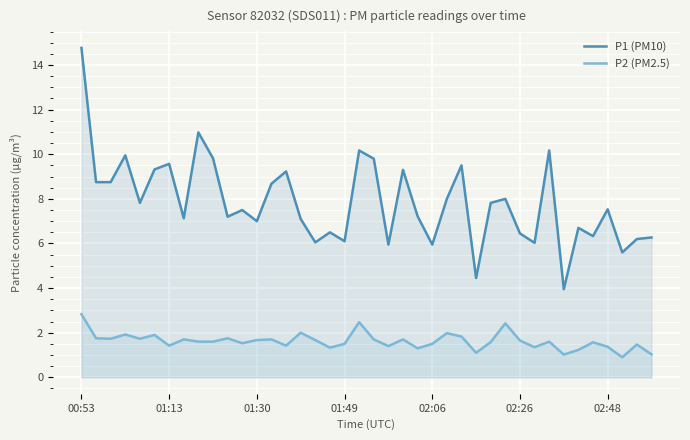

Which series has the largest range (max minus min)?

P1 (PM10)